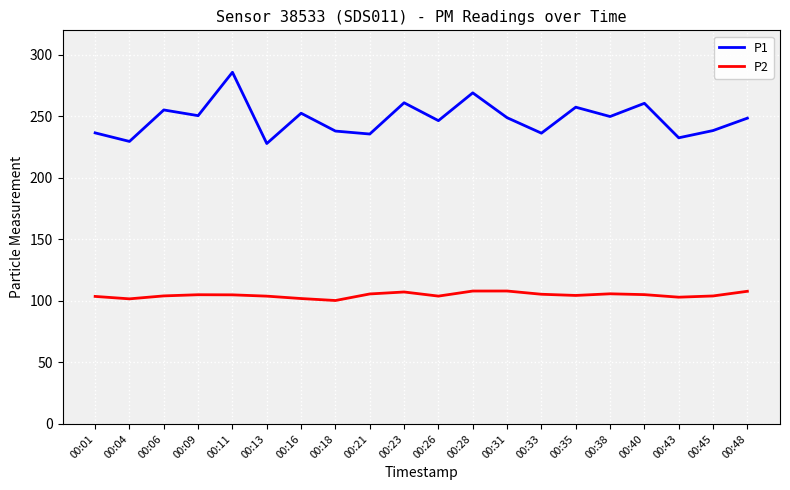

Rank the series at 00:09 from lowest to highest value.

P2, P1